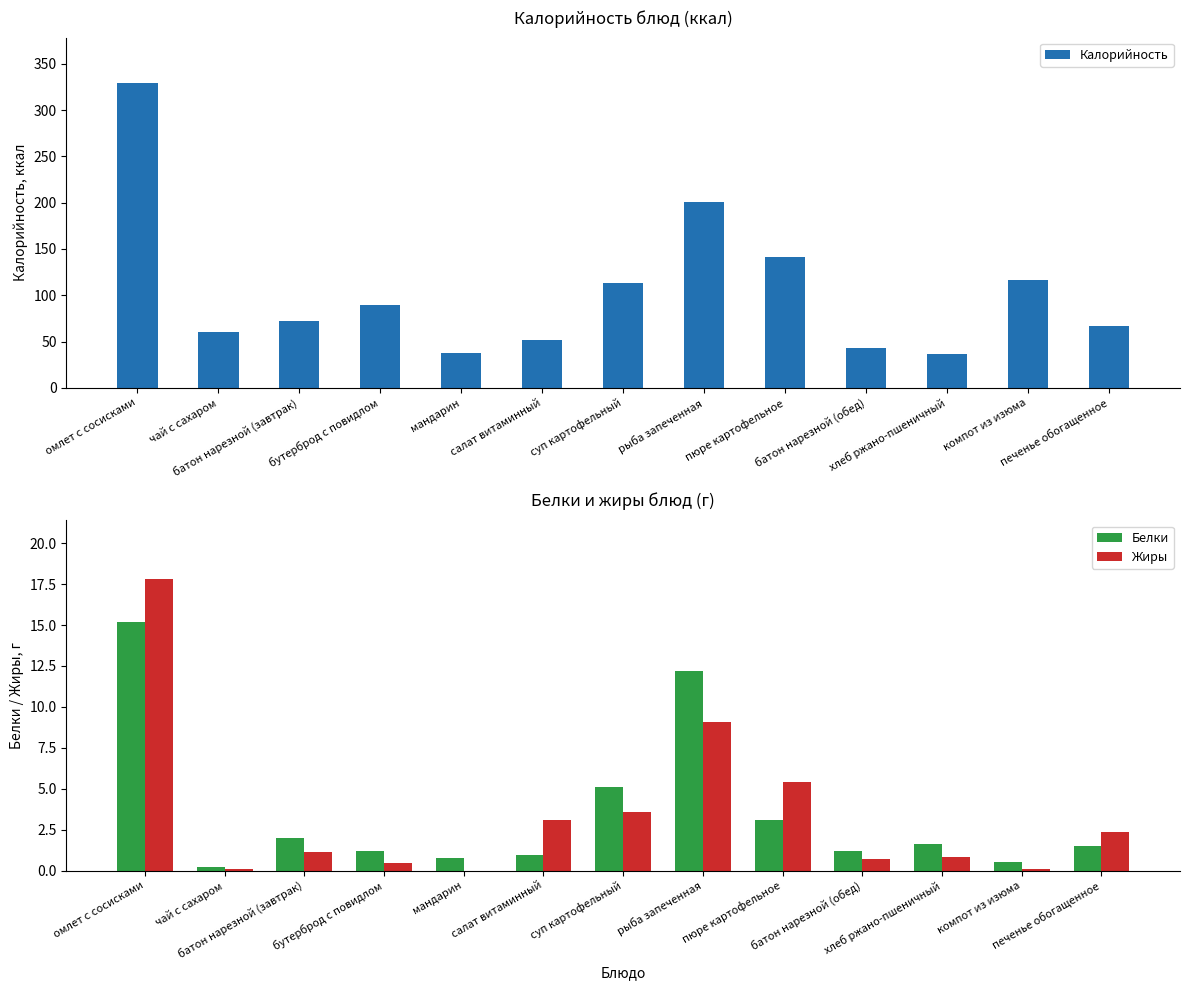

What is the average value of the Жиры series?

3.4